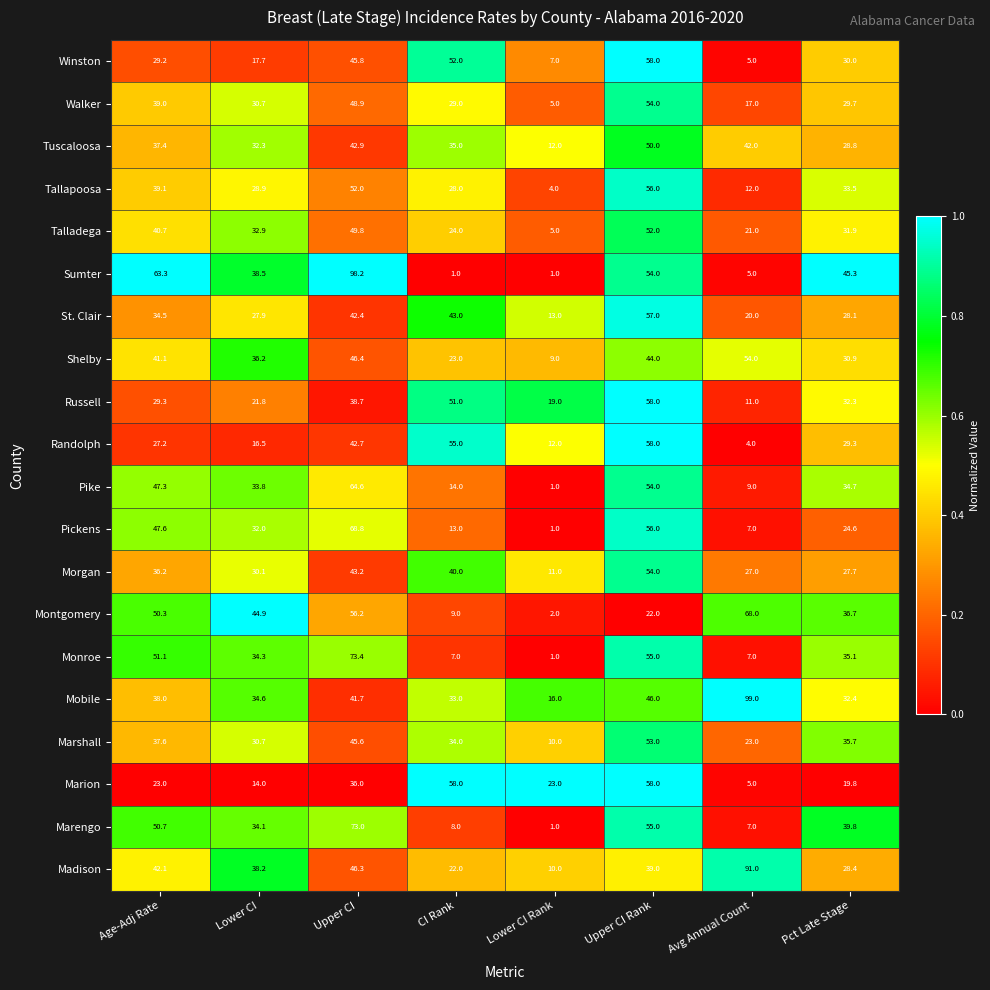

What is the difference between the highest and lowest values at Pct Late Stage?

25.5